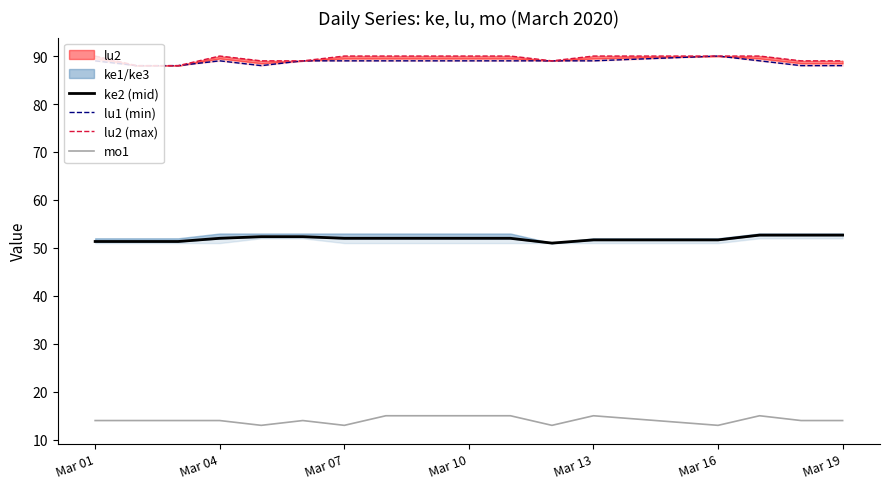

The value of mo1 at Mar 01 is 14. True or false?

True